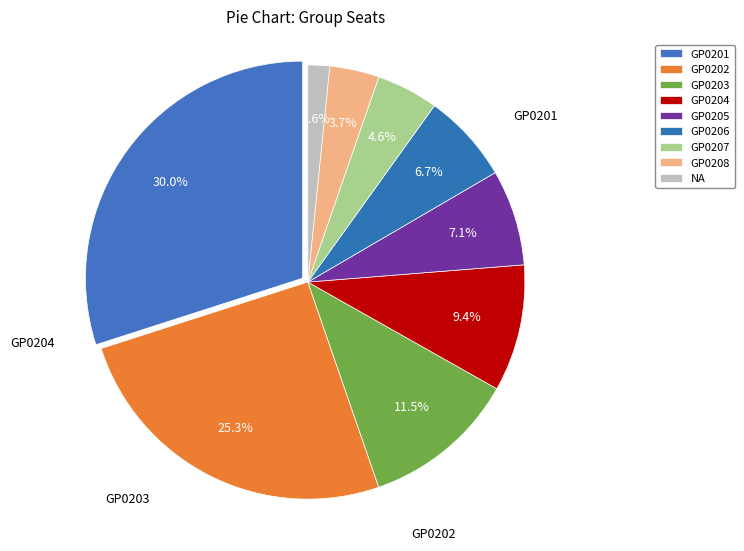

How many slices are in this pie chart?

9